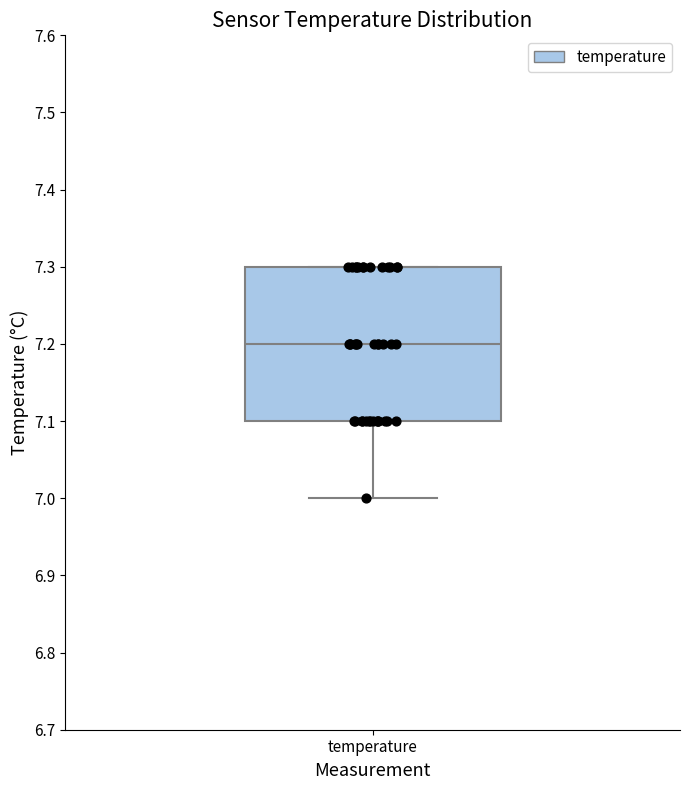

Read this box plot against the y-axis: the position of the median line, the range covered by the box, and the ends of both whiskers. The values are not printed on the chart, so give them approximately, as read against the axis.

median 7.2, box 7.1 to 7.3, whiskers 7.0 to 7.3